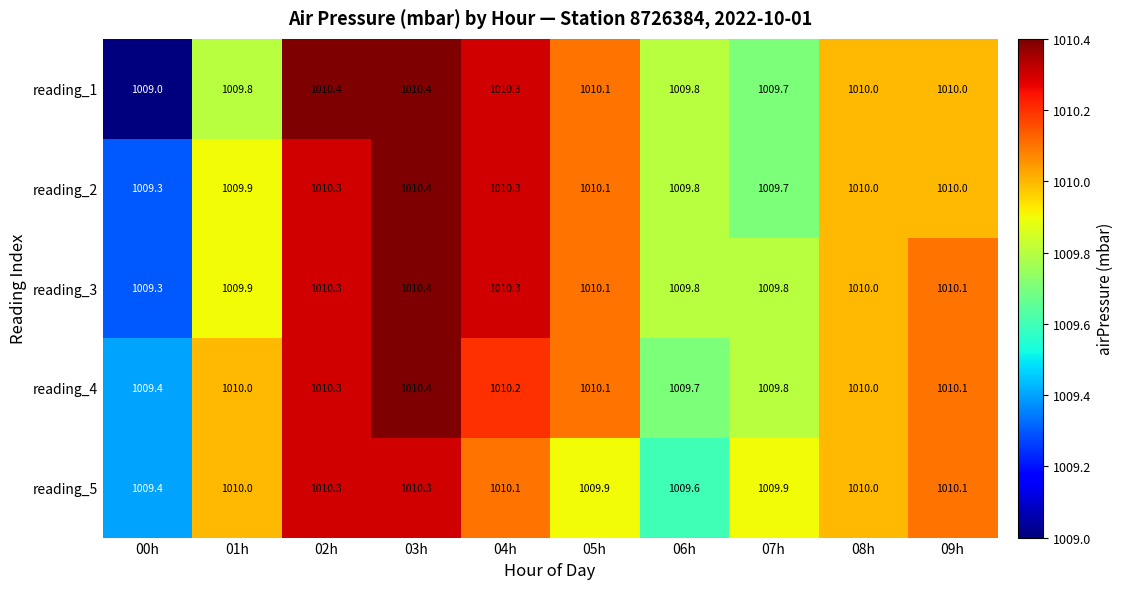

What is the sum of all reading_5 values?

10099.6